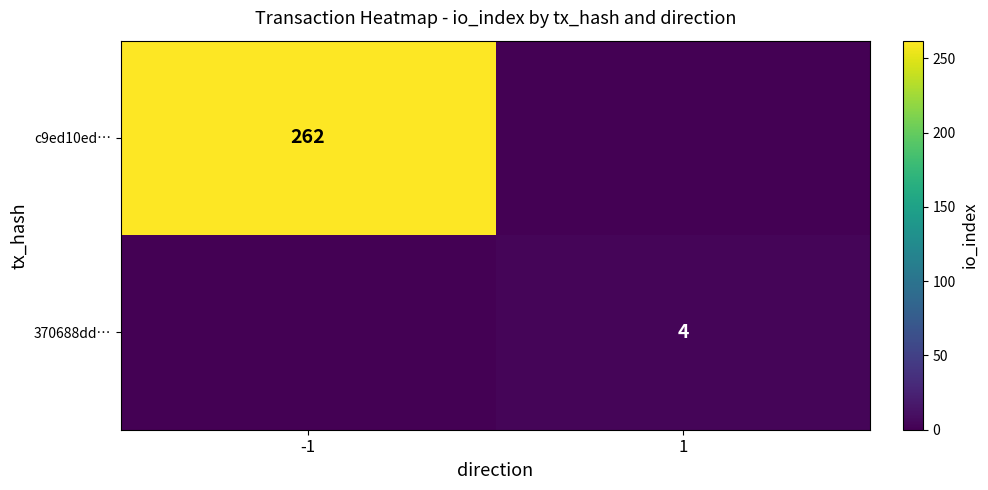

Is it true that c9ed10ed… equals 262 at -1?

True